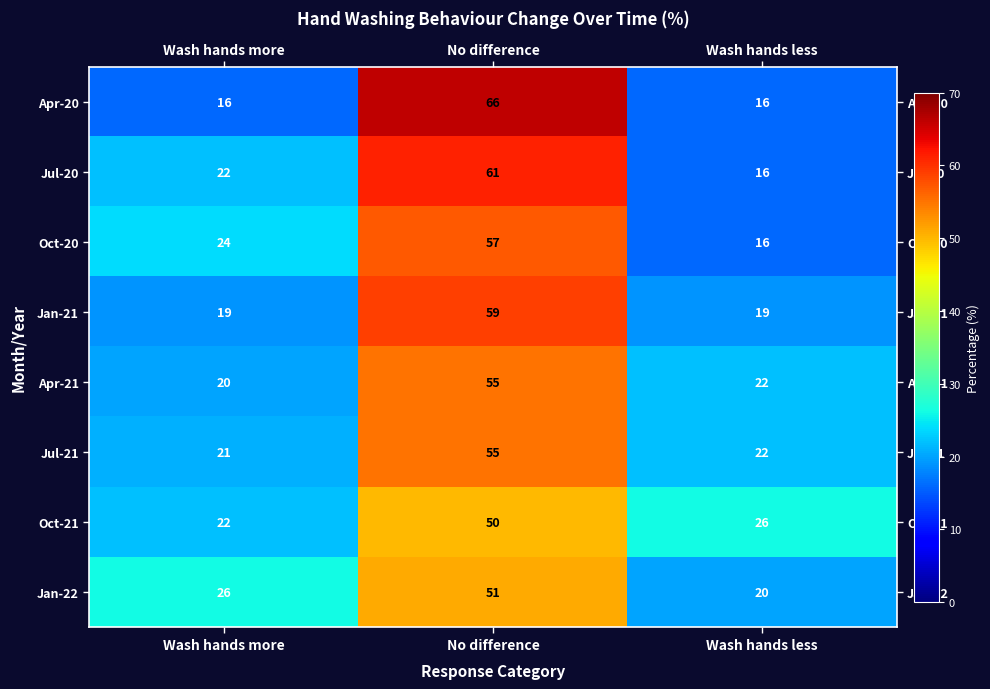

Which series has the largest range (max minus min)?

Apr-20